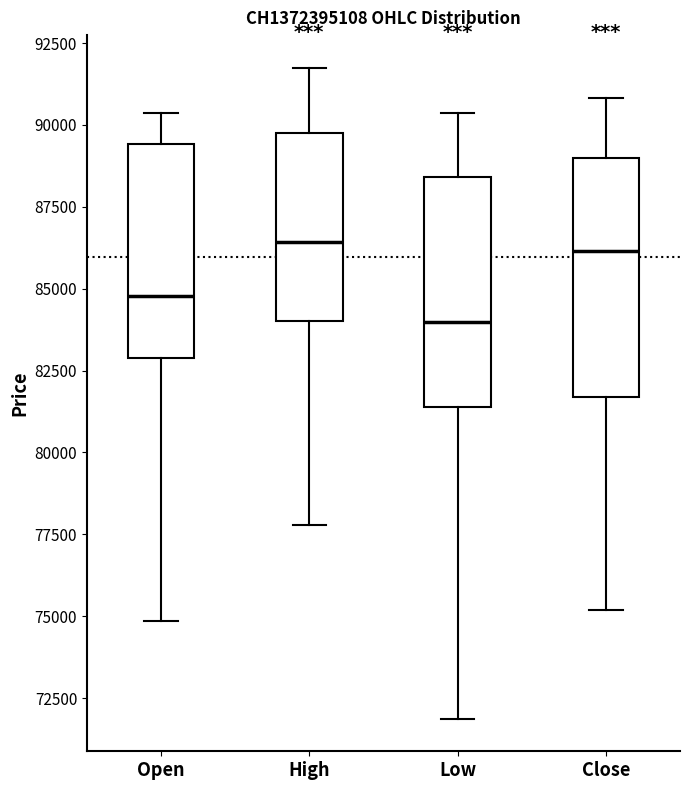

Where is the upper edge of the box for Low on the y-axis? The values are not printed on the chart, so give them approximately, as read against the axis.

88500